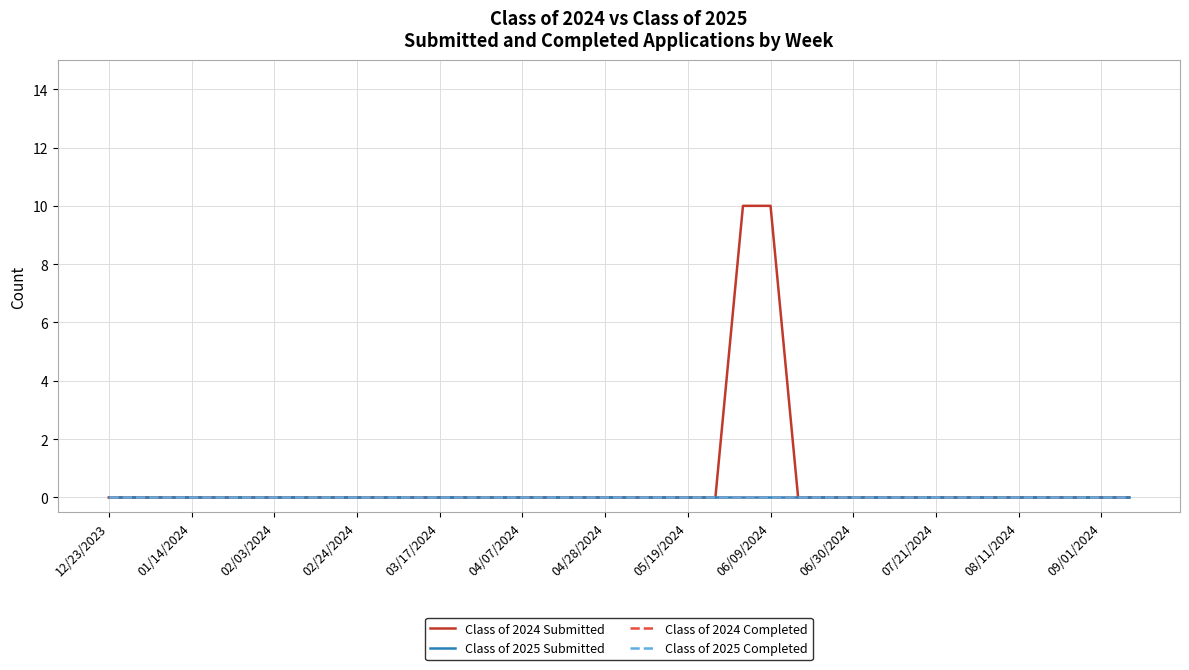

Does the chart display data point markers on the line(s)?

No